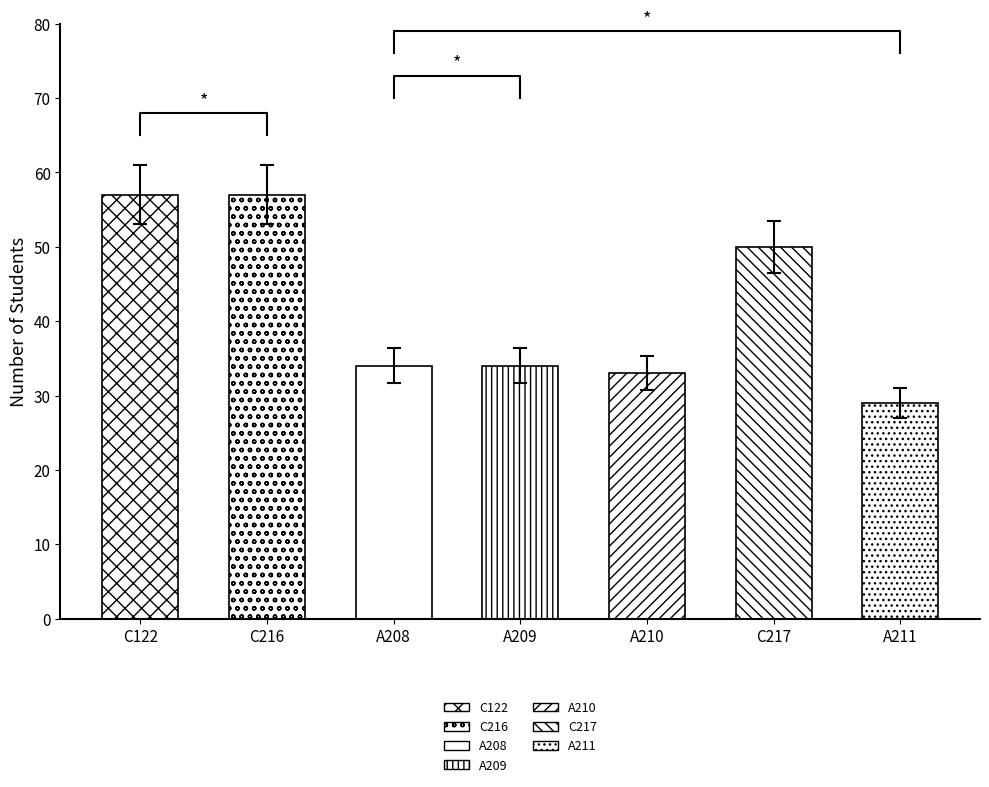

Does the chart contain any negative values?

No